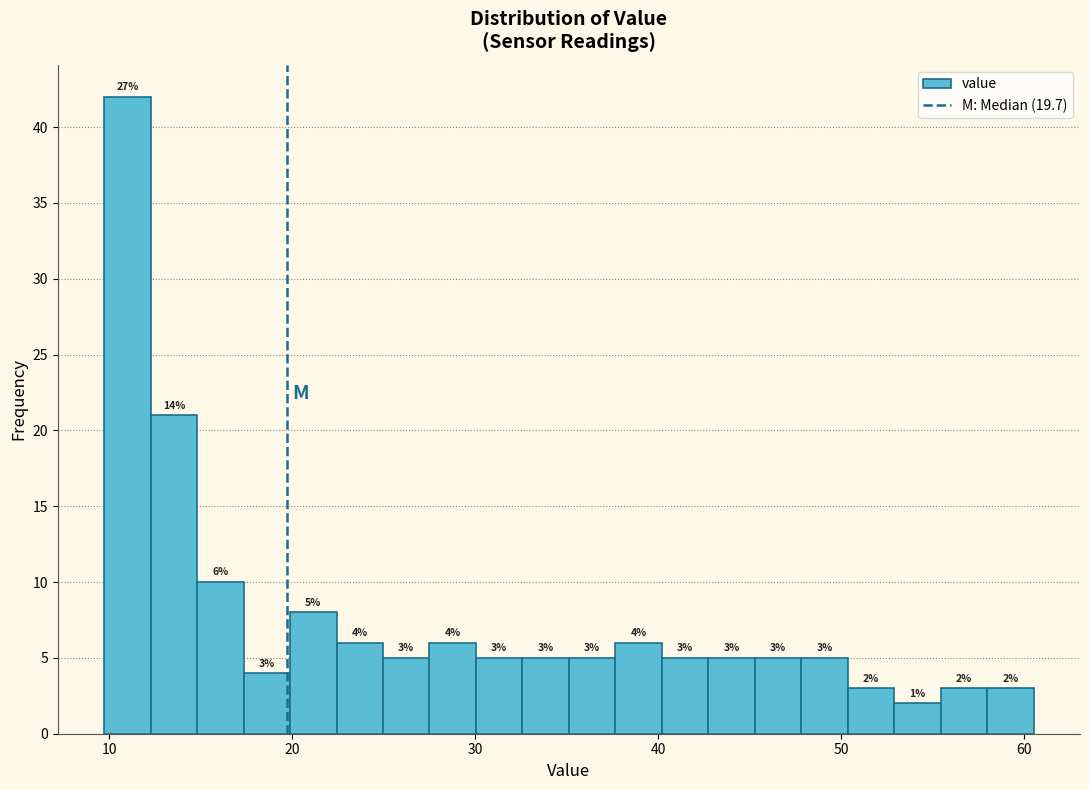

Read against the x-axis, roughly where is the centre of the tallest bar?

11